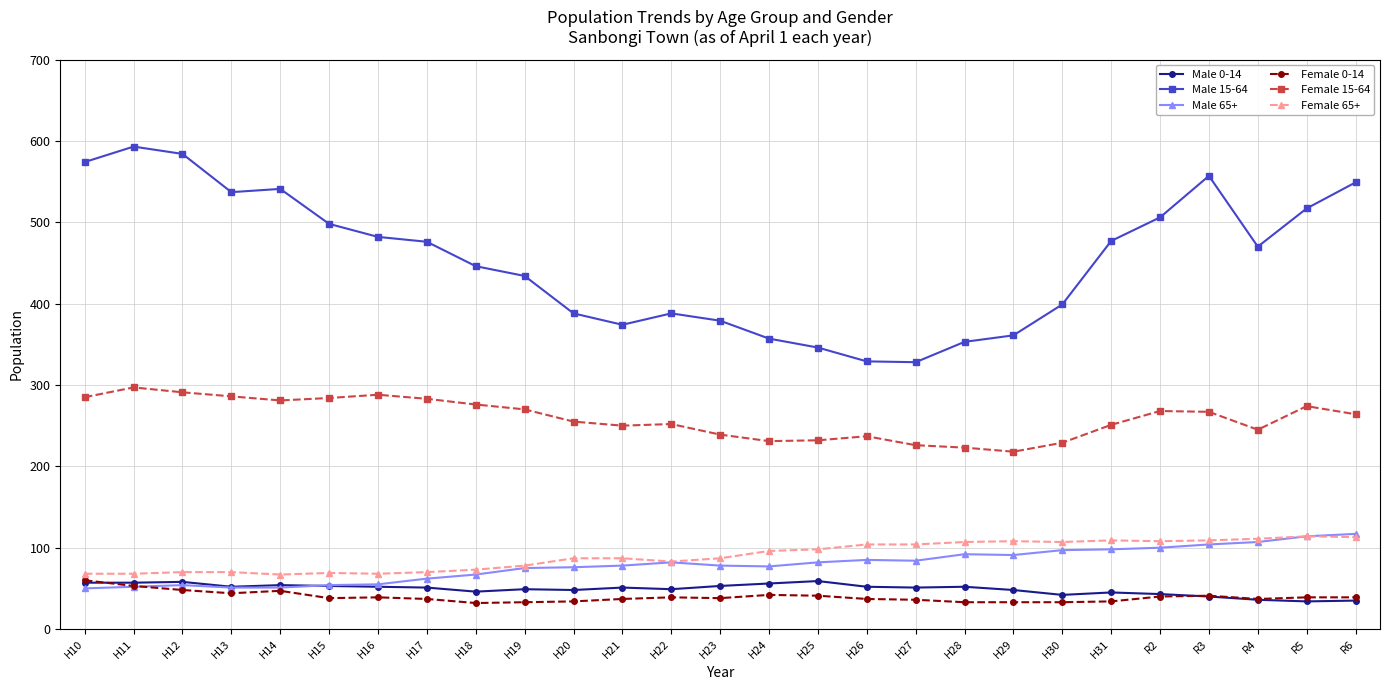

What value does the Female 65+ series have at H20, to the nearest 5?

85